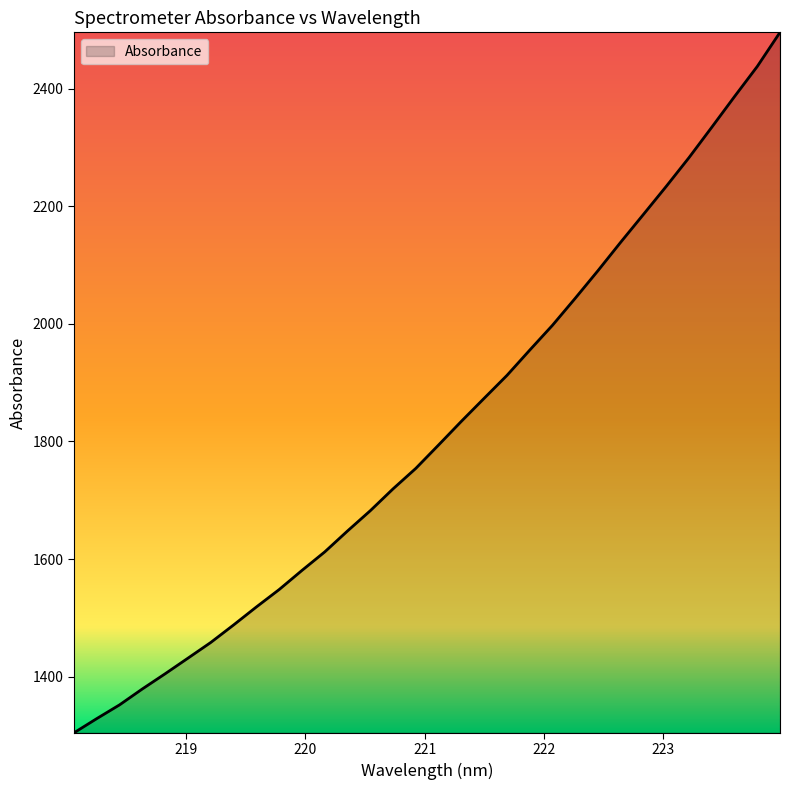

What is the difference between the second highest and second lowest values?

1109.4